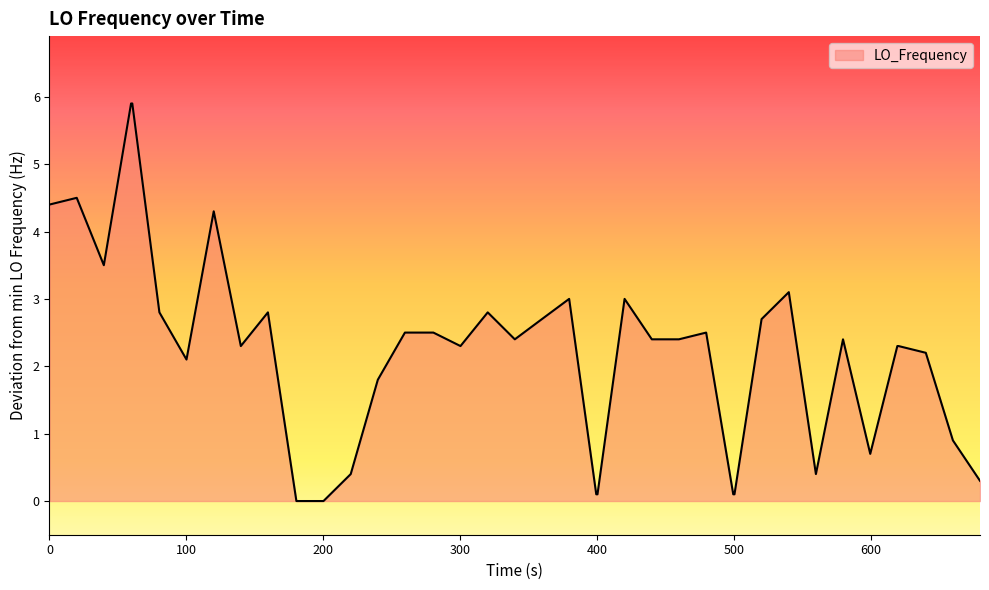

What is the difference between the maximum and minimum values?

5.9